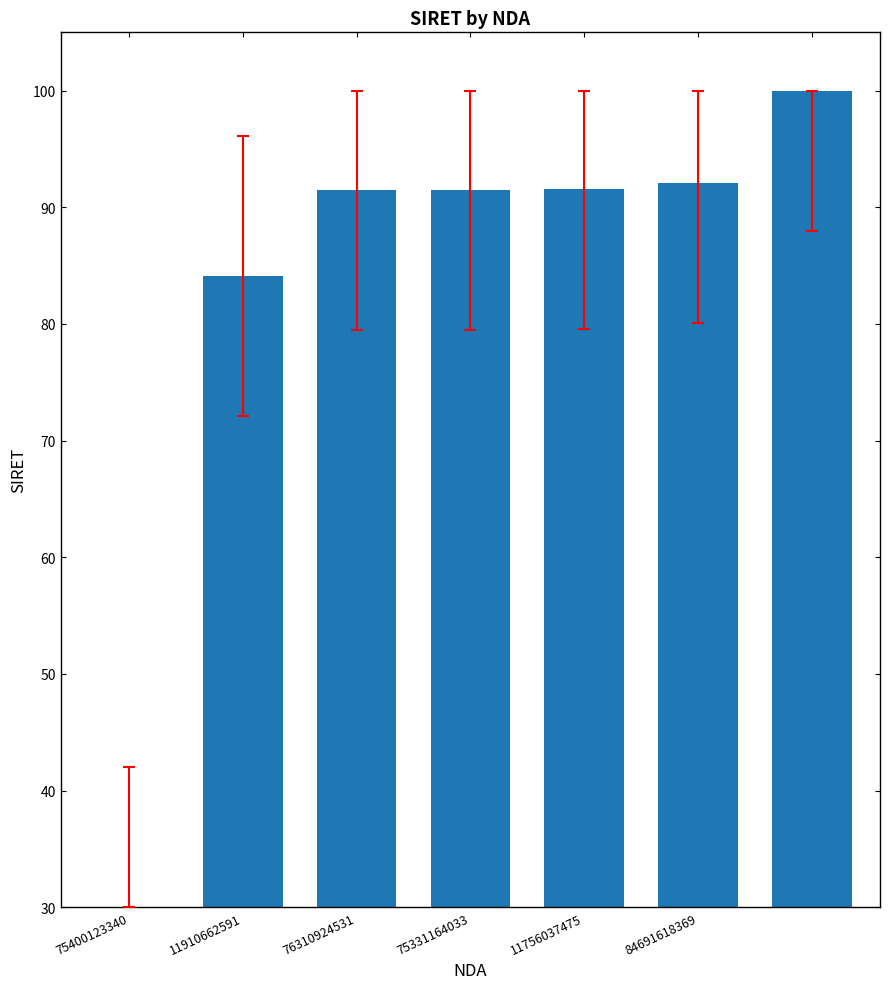

What is the sum of all values?

580.7